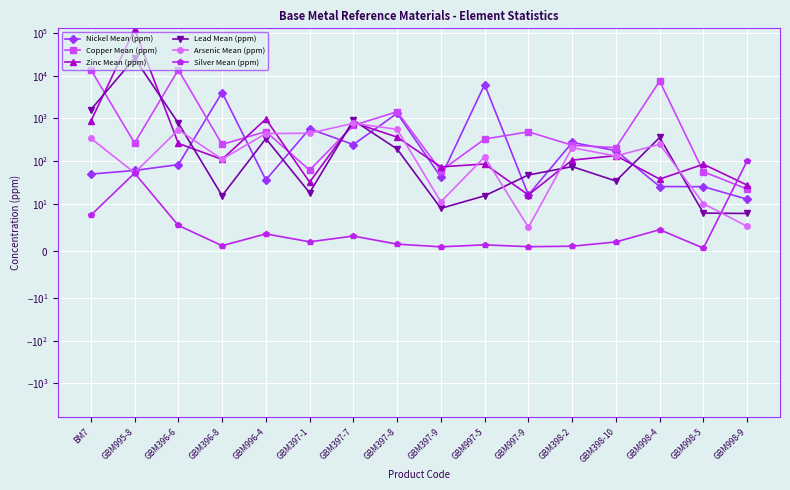

Which has a higher value, GBM397-1 or GBM997-5?

GBM997-5